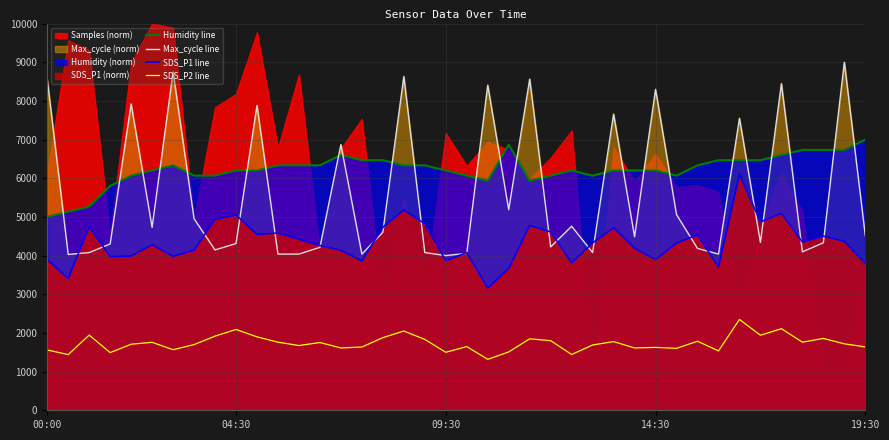

Which series has the widest spread of values?

Max_cycle line